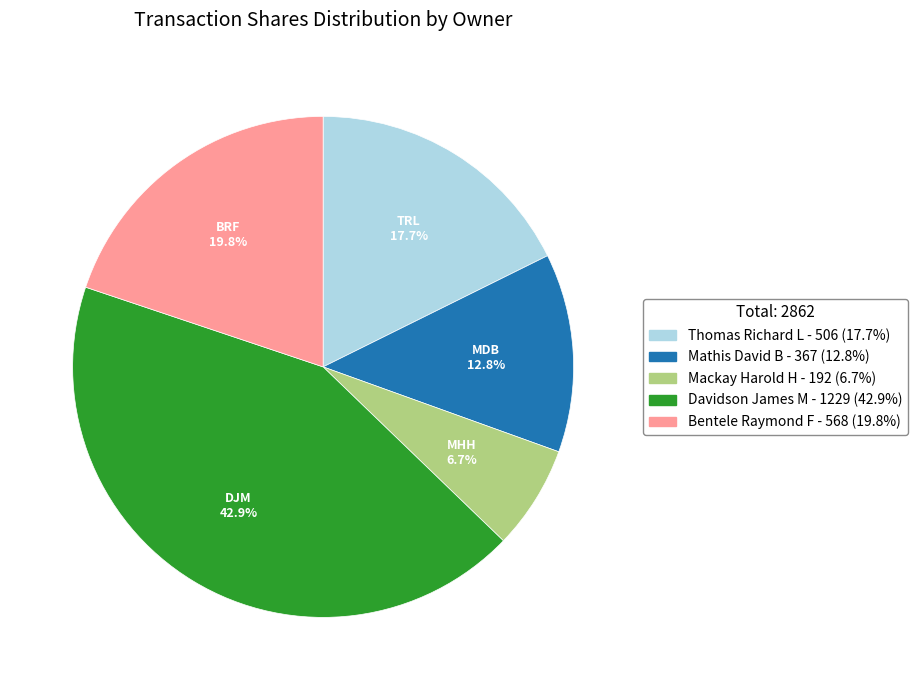

To the nearest percent, what is the difference between the largest and smallest slice percentages?

36%